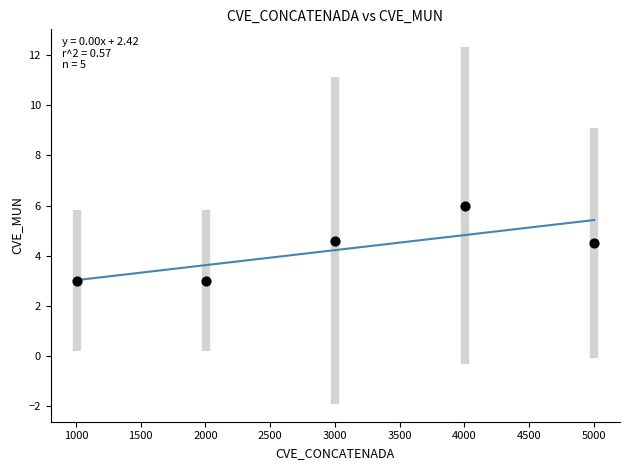

What is the average X value?

3004.2